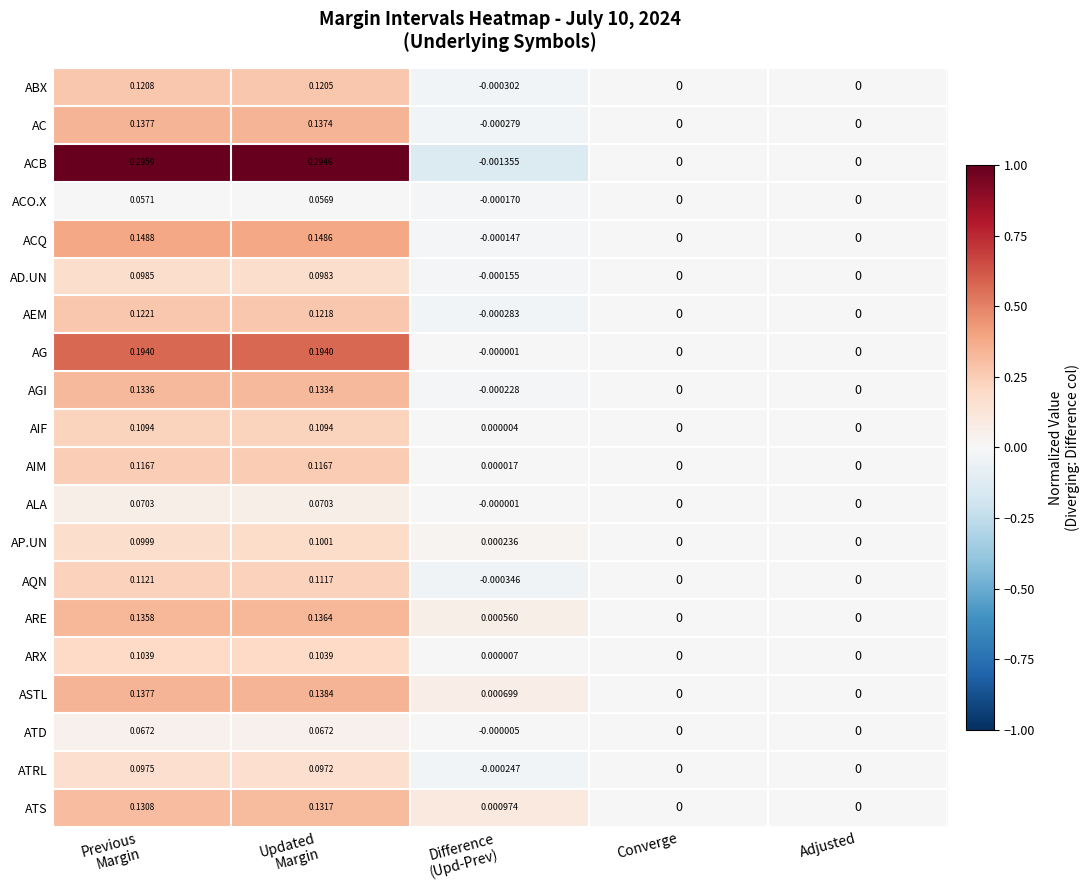

Which series has the largest total across all categories?

ACB